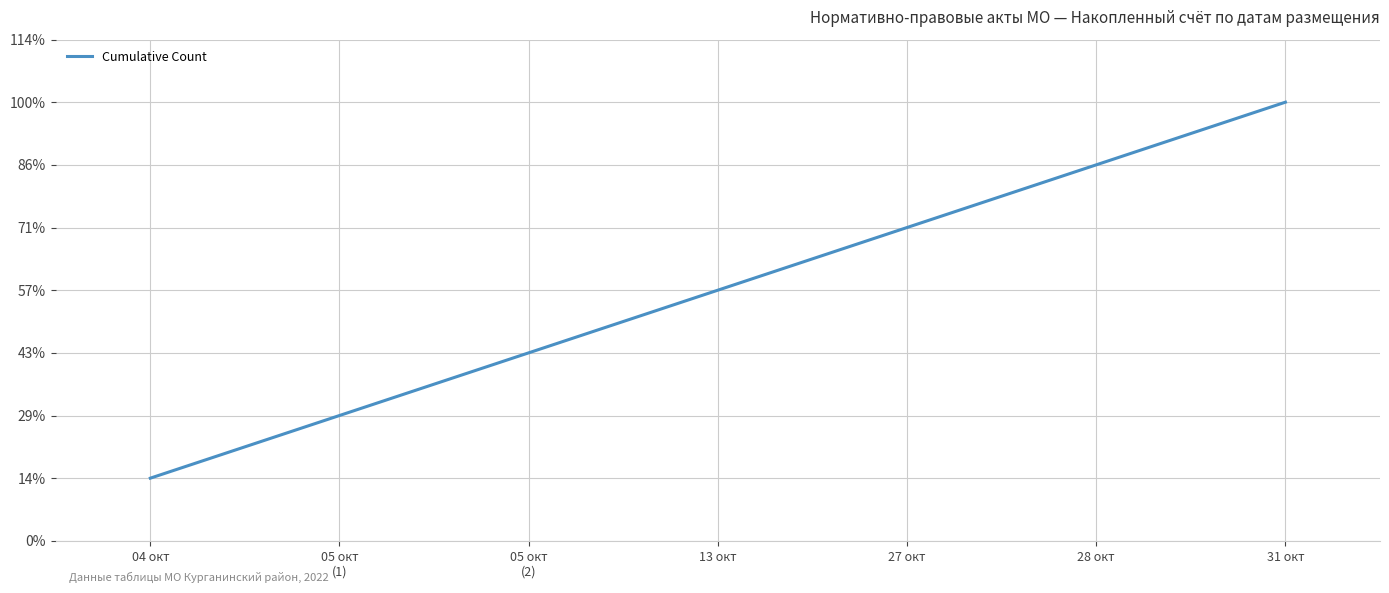

What is the minimum value shown in the chart?

1